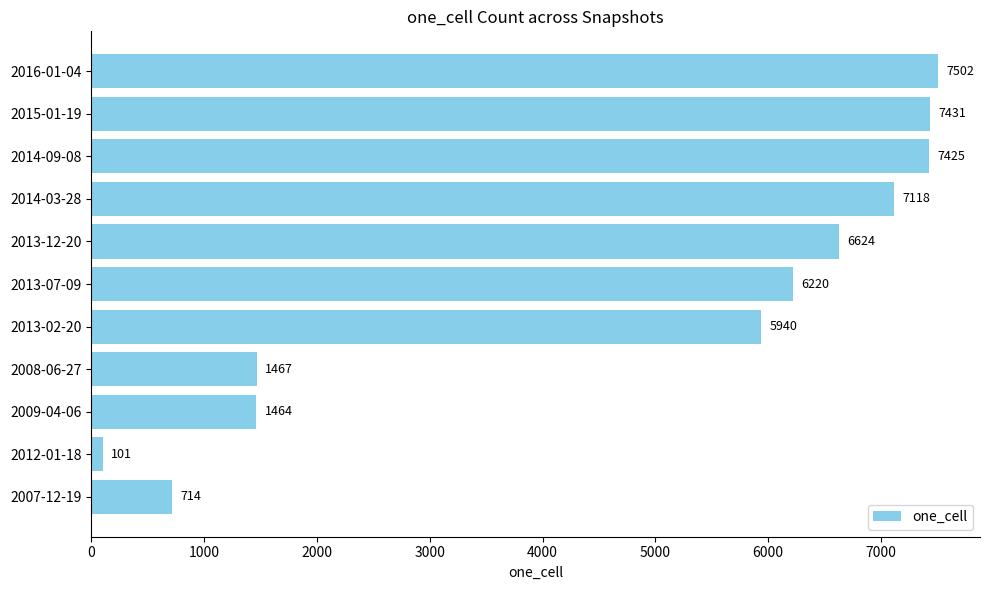

Which label corresponds to the smallest value in the chart?

2012-01-18